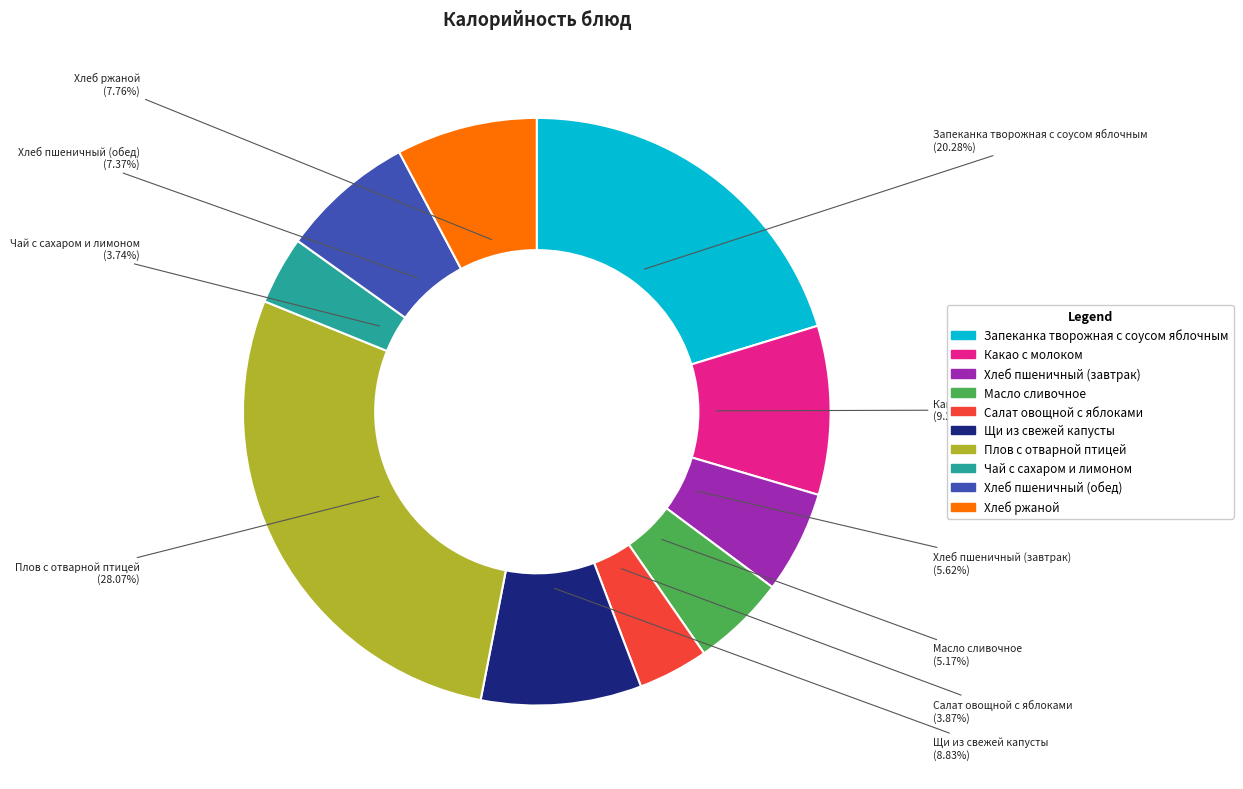

Is there a majority slice in this chart?

No